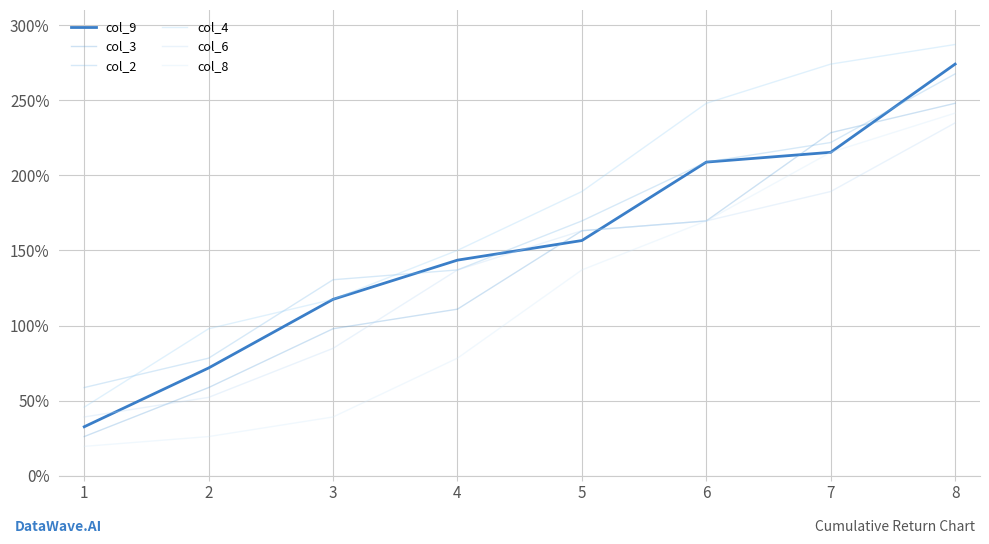

What is the total value across all series at 6?

1174.3